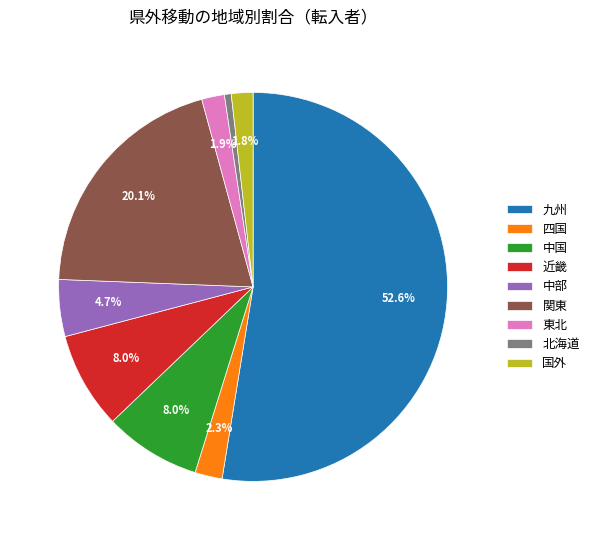

What portion of the pie excludes 近畿?

92.0%